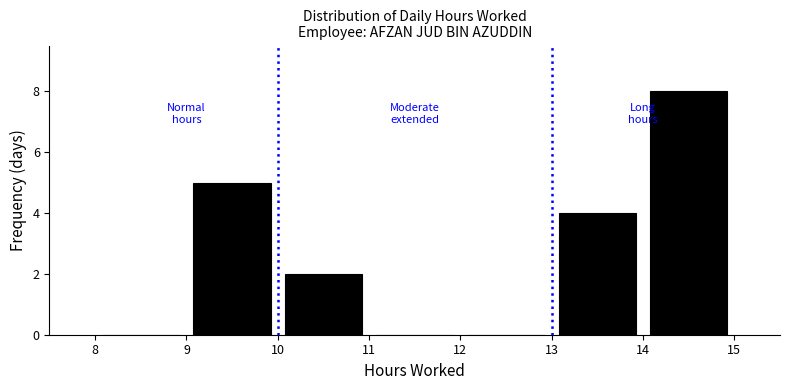

Which range on the x-axis has the tallest bar?

14 to 15